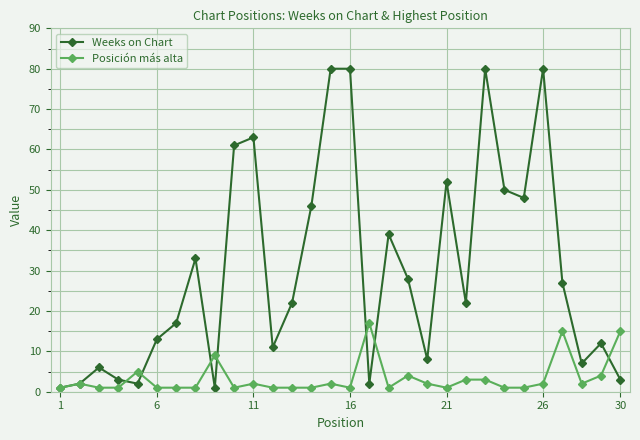

True or false: Posición más alta has more than 2 points higher than both neighbors.

True